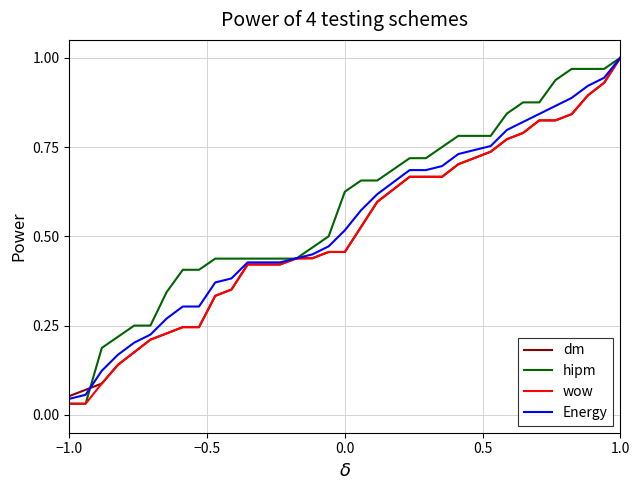

Which series has the widest spread of values?

hipm